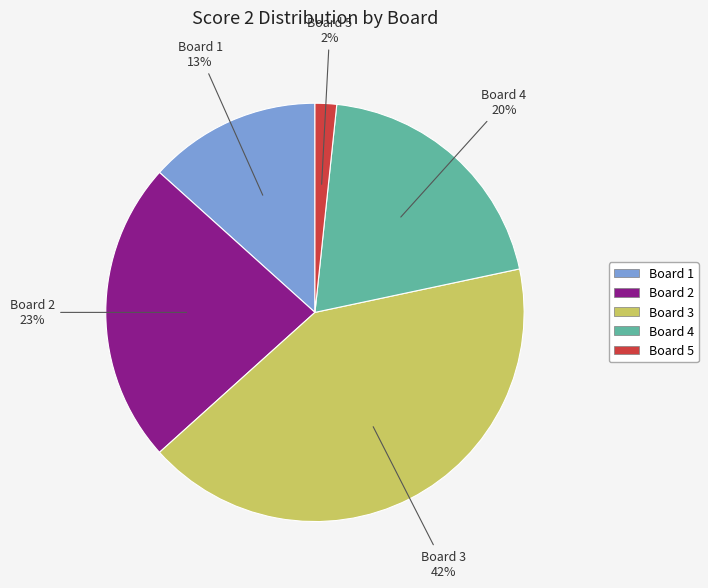

To the nearest percent, what is the average slice percentage?

20%